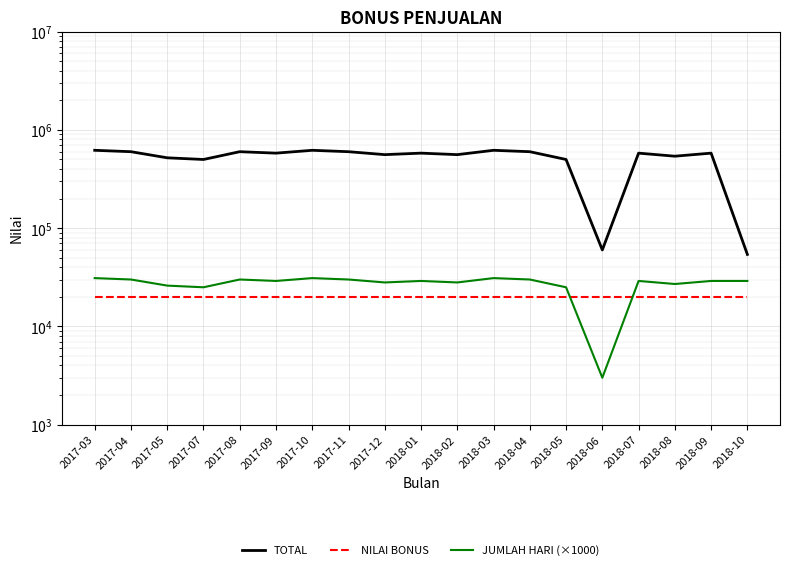

What is the average value of the JUMLAH HARI (×1000) series?

27368